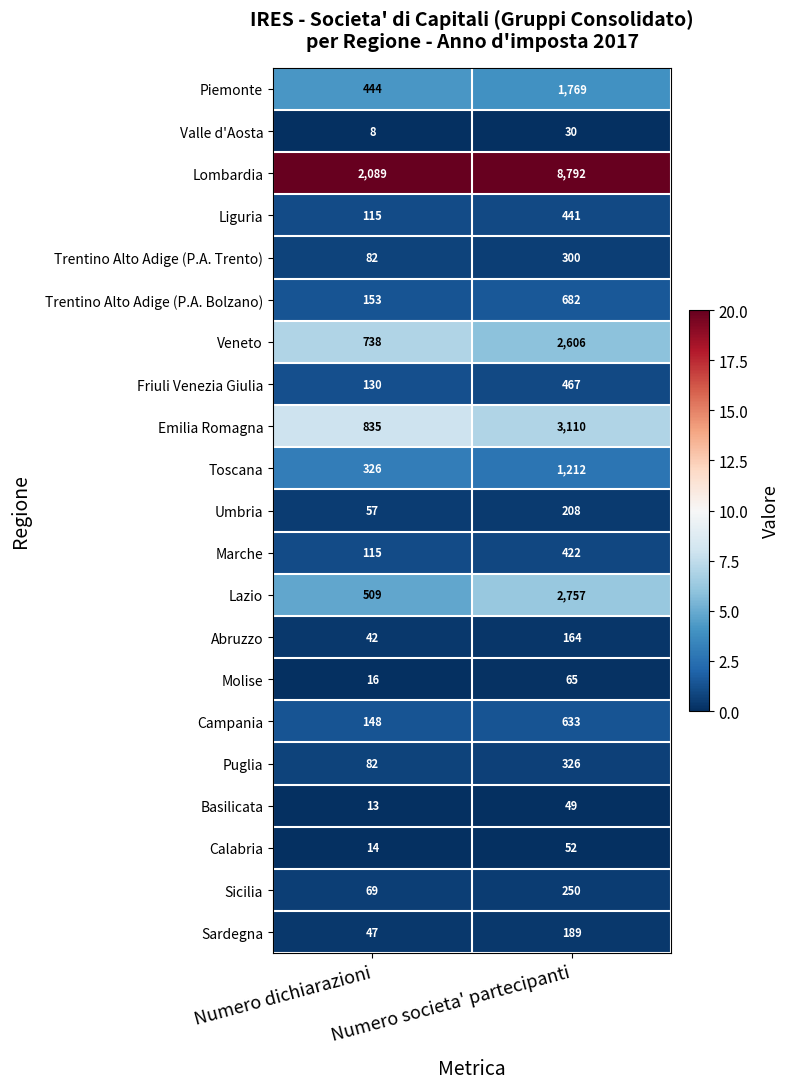

What is the sum of the Trentino Alto Adige (P.A. Bolzano) values at Numero dichiarazioni and Numero societa' partecipanti?

835